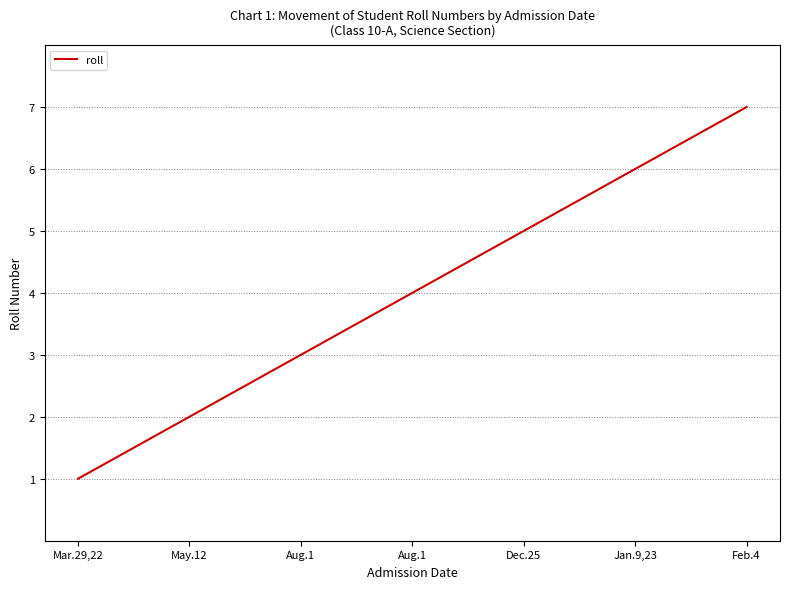

What is the change in value from May.12 to Aug.1?

+1